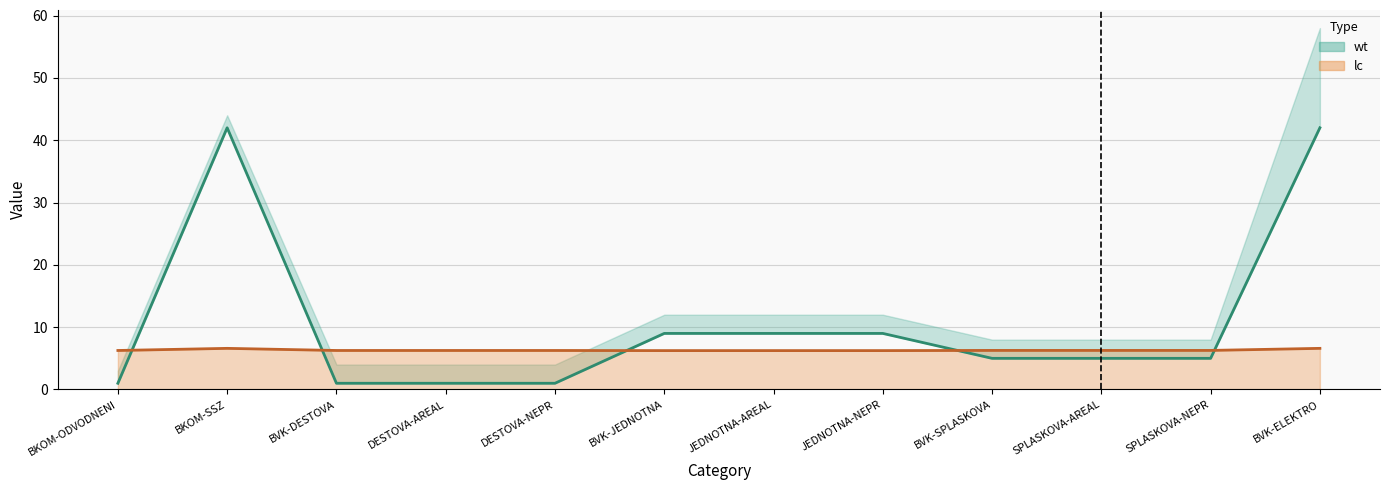

Which has a higher value, BVK-JEDNOTNA or DESTOVA-AREAL?

BVK-JEDNOTNA